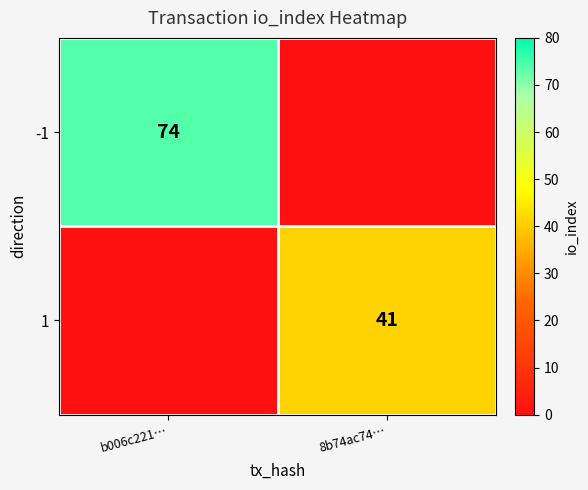

True or false: 1 has a value of 41 at 8b74ac74….

True